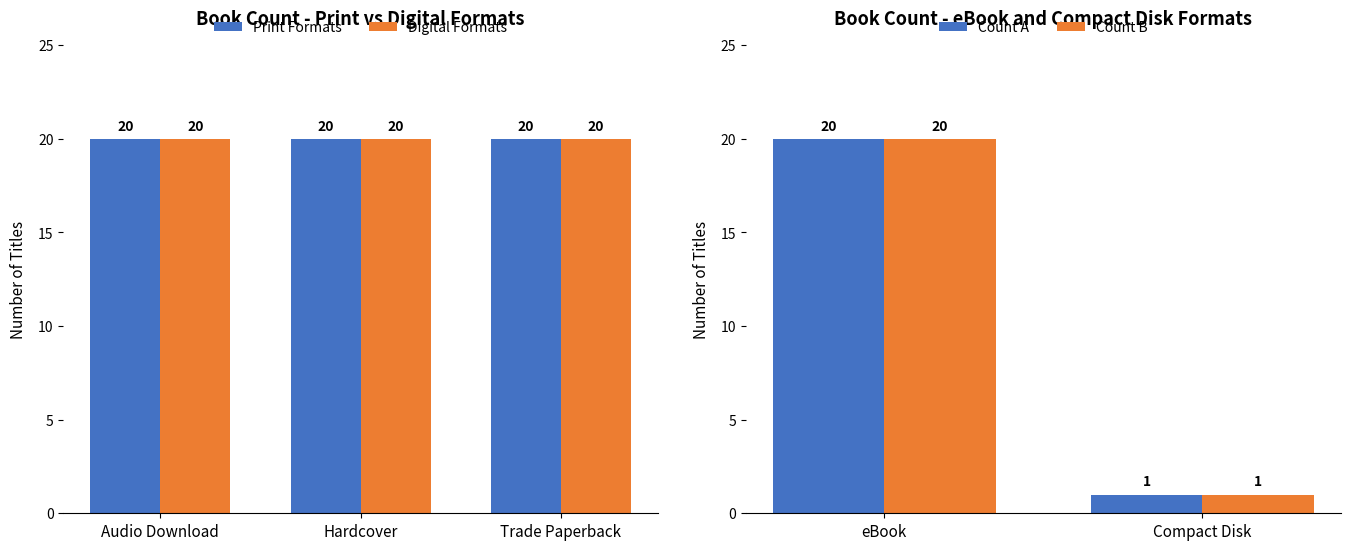

Which label corresponds to the smallest value in the chart?

Compact Disk